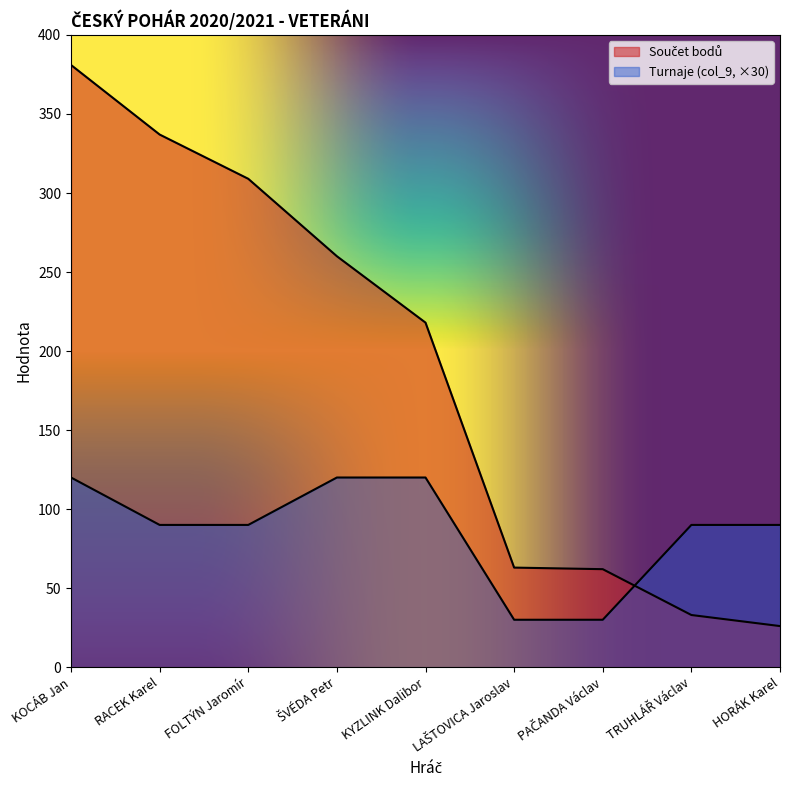

What is the sum of all Turnaje (col_9) values?

780